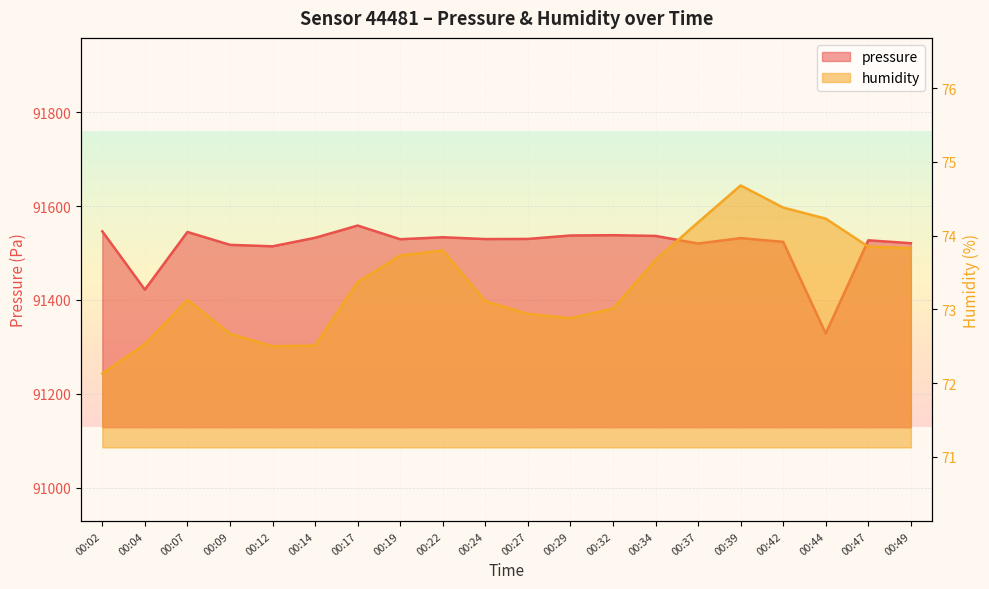

What value does the pressure series have at 00:22?

91533.6